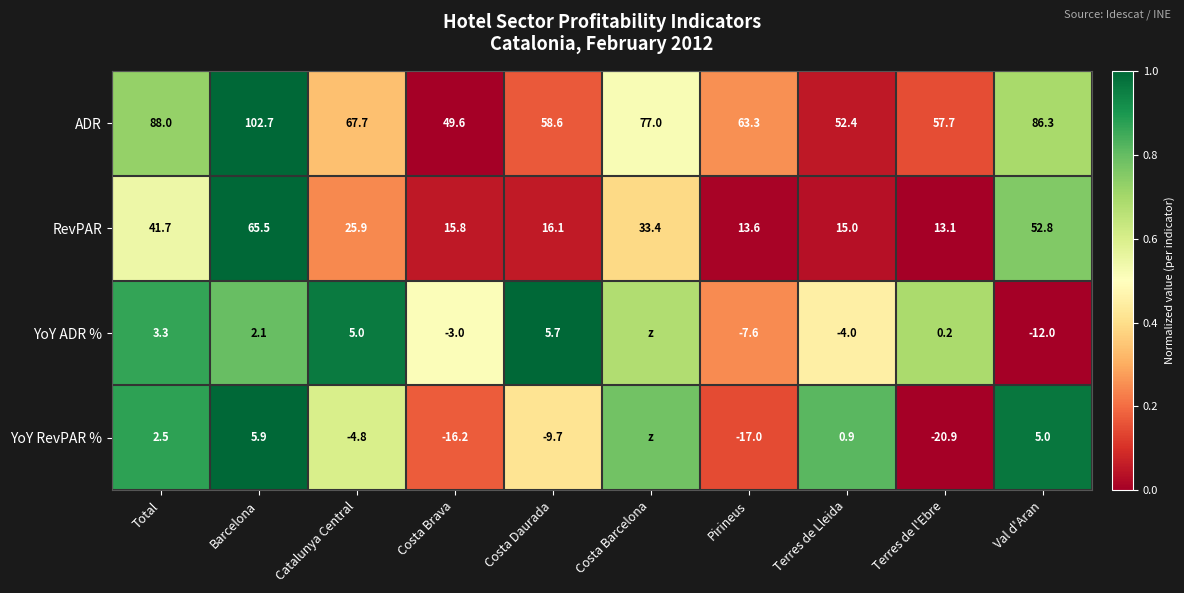

Where does the ADR series first go above 67?

Total